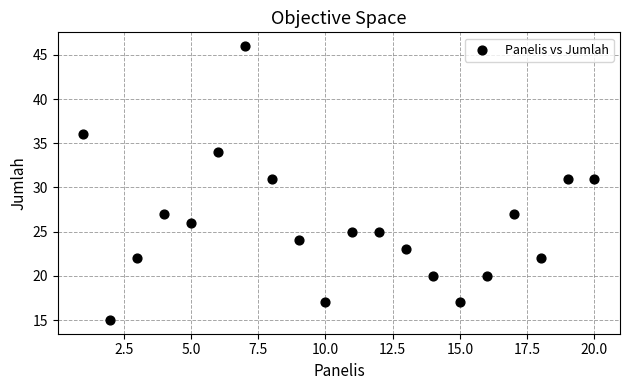

What is the range of Y values (max minus min)?

31